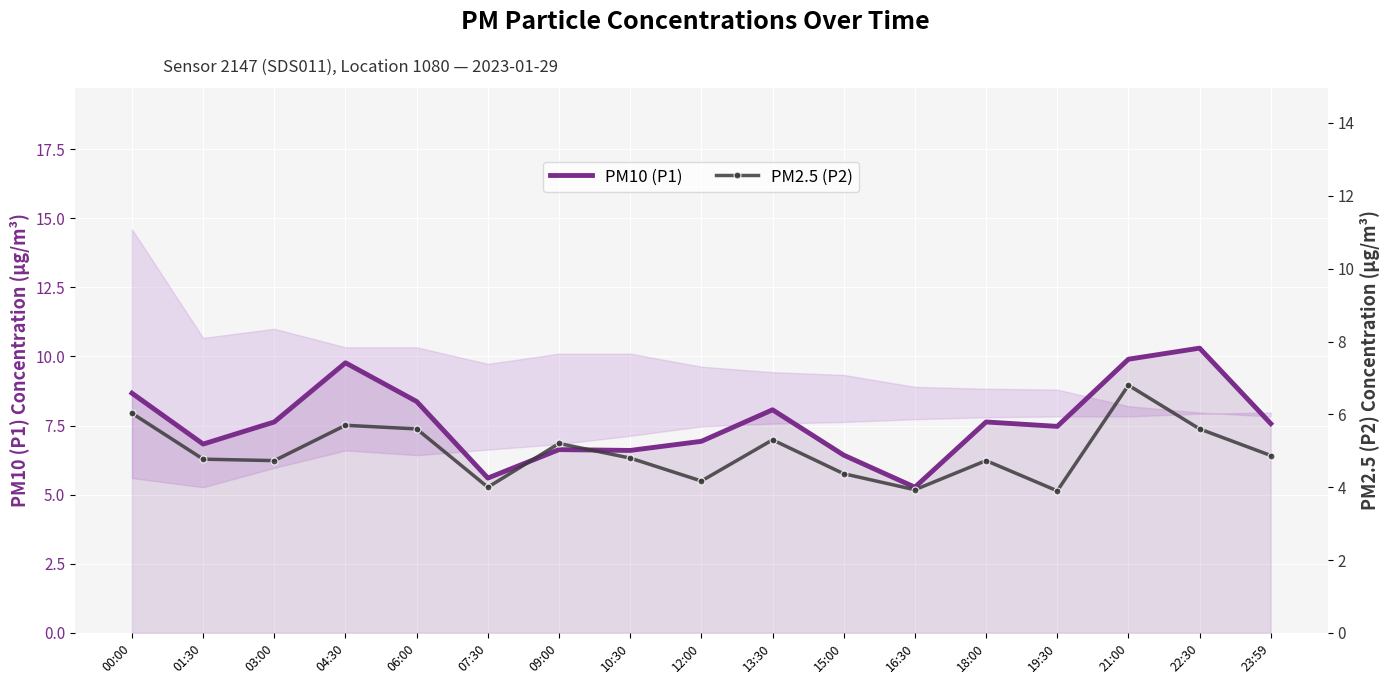

Is the value of PM2.5 (P2) at 10:30 greater than the value of PM10 (P1) at 23:59?

No